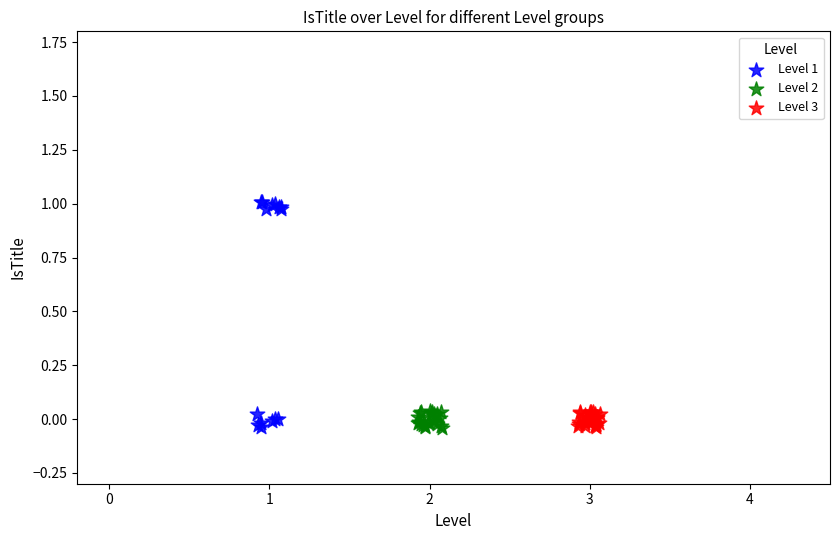

What are all the series names shown in the legend?

Level 1, Level 2, Level 3